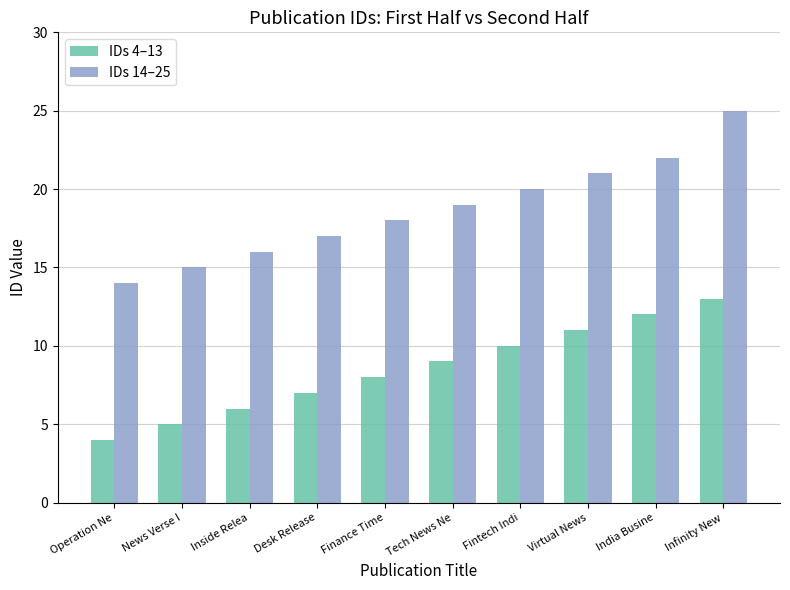

Rank the series by their average value, from lowest to highest.

IDs 4–13, IDs 14–25